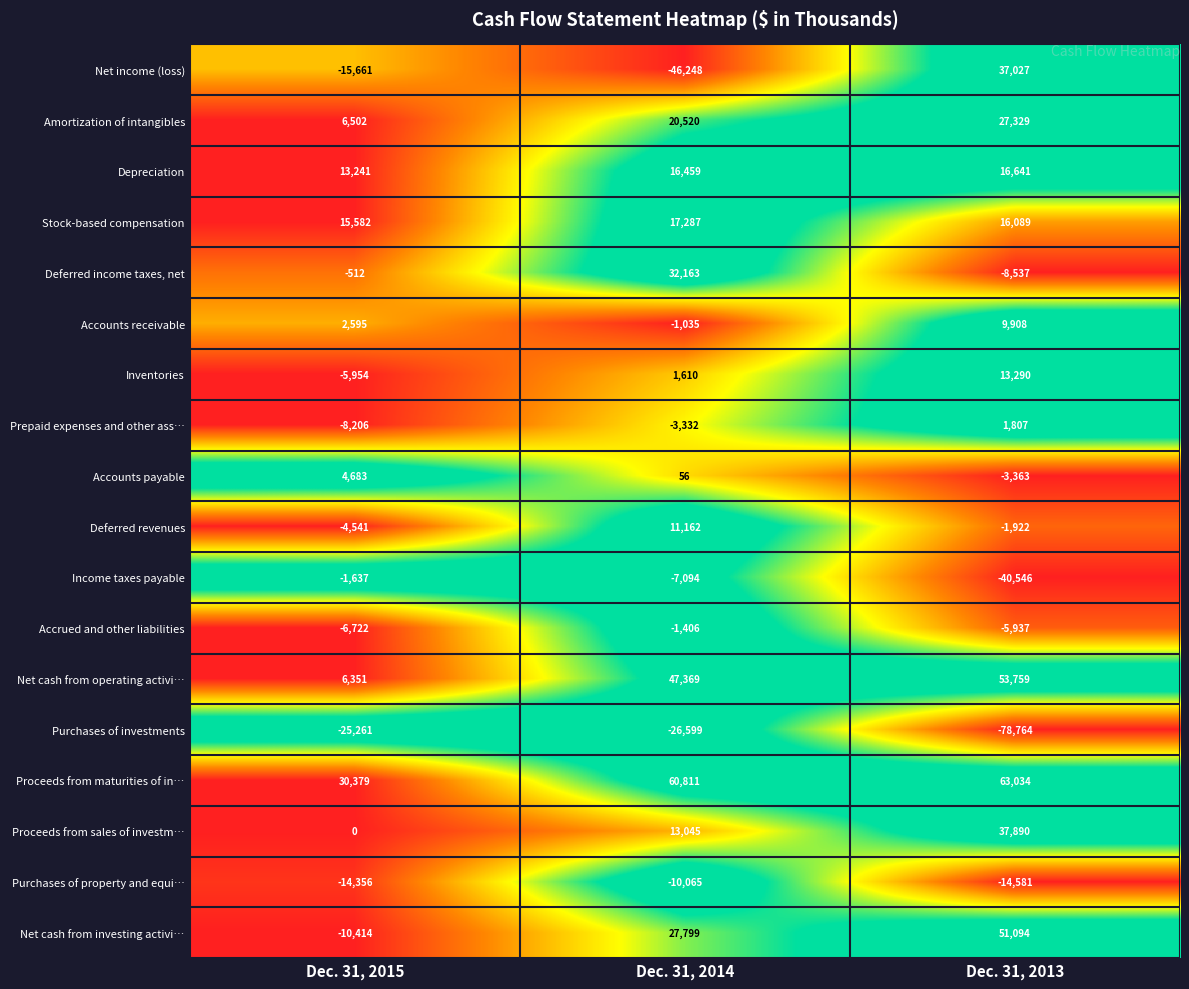

How many distinct data groups are displayed?

18